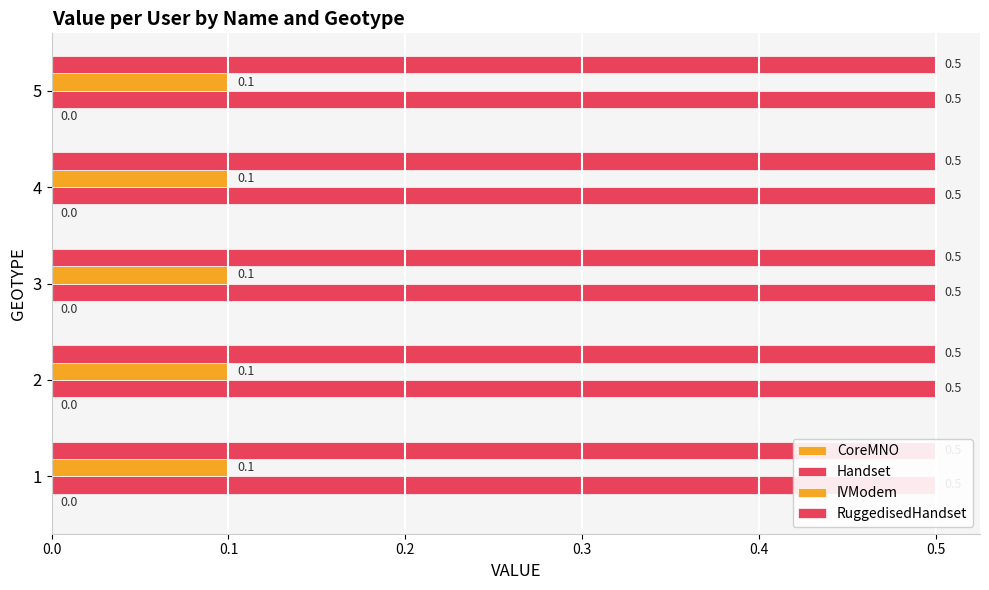

Rank the series at 1 from lowest to highest value.

CoreMNO, IVModem, Handset, RuggedisedHandset